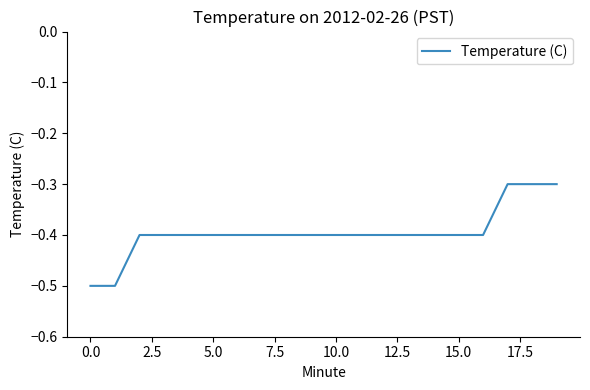

What is the minimum value shown in the chart?

-0.5